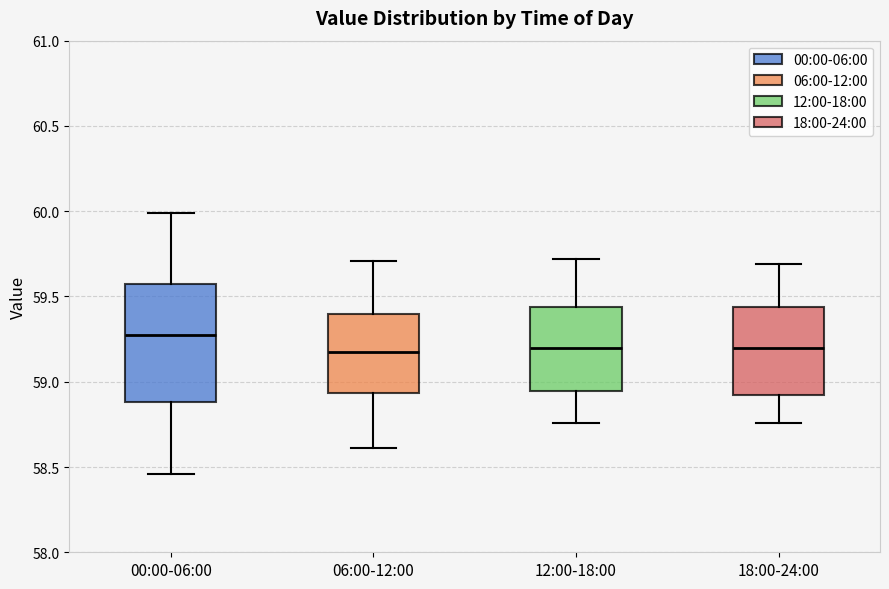

Reading left to right, read every box against the y-axis: the position of its median line, the range the box covers, and the ends of its whiskers. The values are not printed on the chart, so give them approximately, as read against the axis.

00:00-06:00: median 59.30, box 58.90 to 59.60, whiskers 58.45 to 60.00
06:00-12:00: median 59.20, box 58.95 to 59.40, whiskers 58.60 to 59.70
12:00-18:00: median 59.20, box 58.95 to 59.45, whiskers 58.75 to 59.70
18:00-24:00: median 59.20, box 58.95 to 59.45, whiskers 58.75 to 59.70